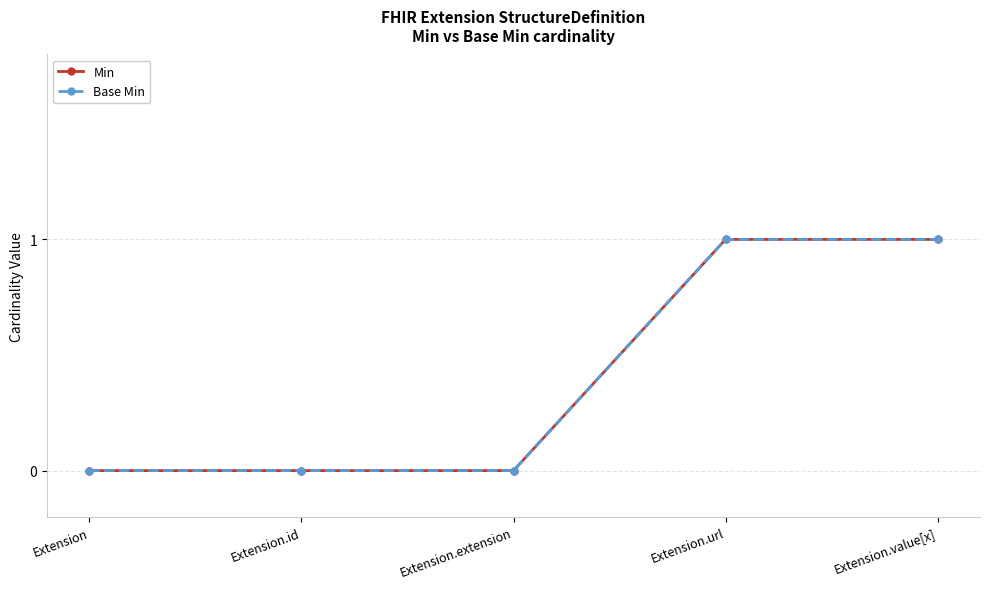

Is this an area chart (filled region under the line)?

No